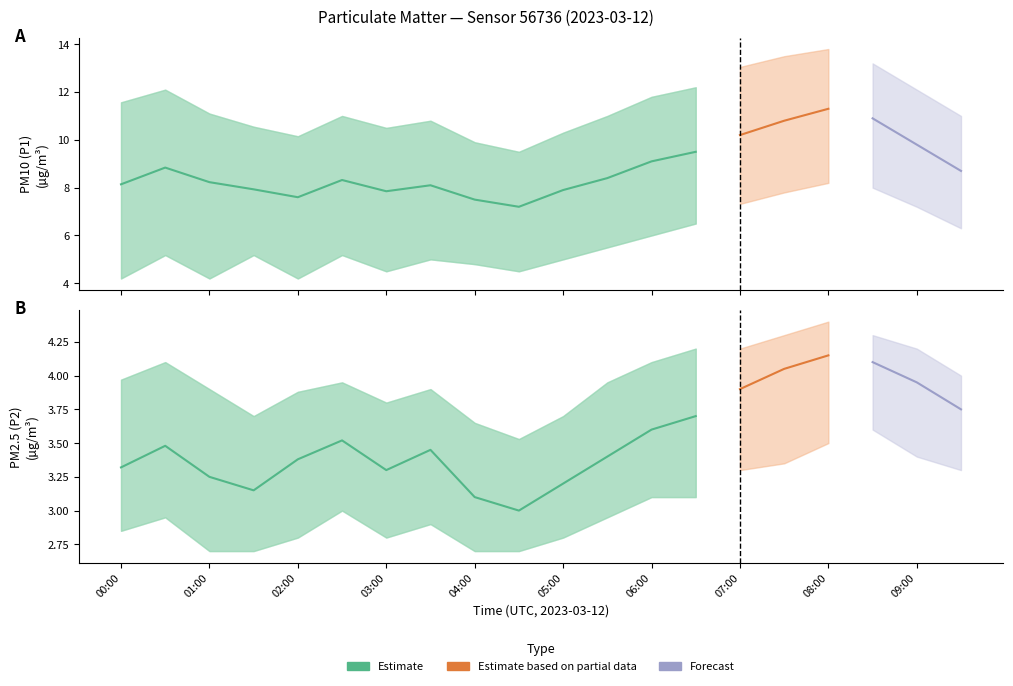

What is the difference between the maximum and minimum values in the P2_upper series?

0.9